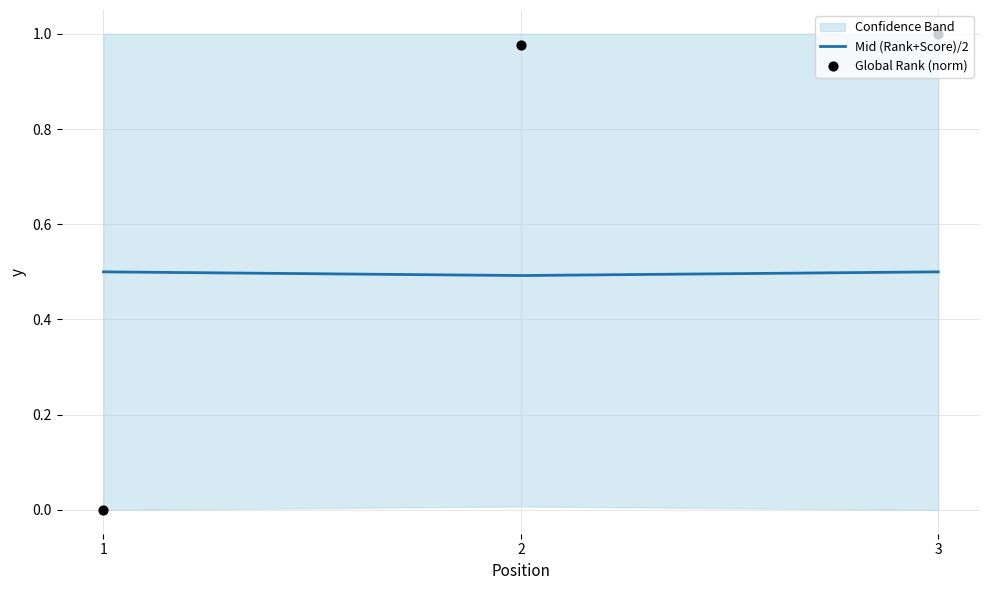

What is the total value across all series at 1?

0.5